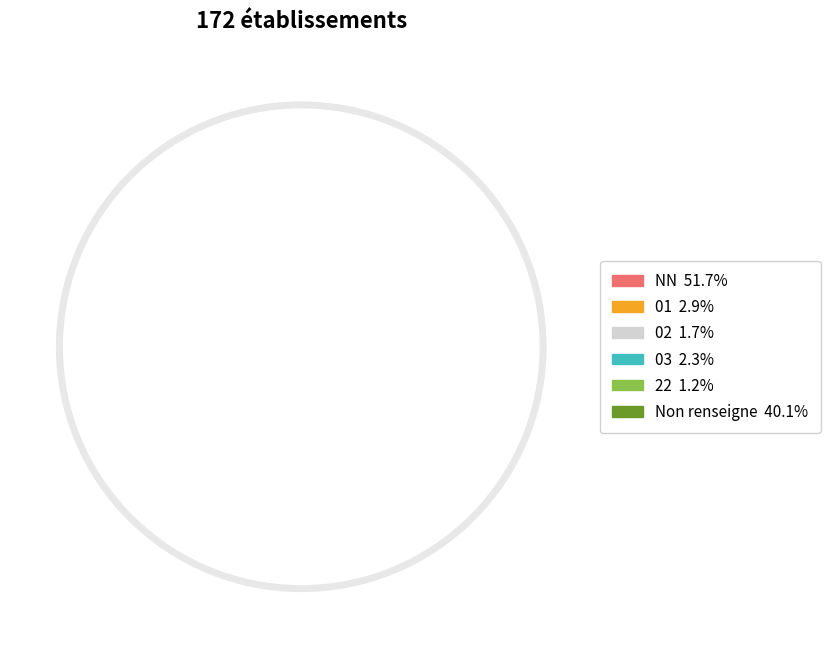

What is the smallest slice in the pie chart?

22